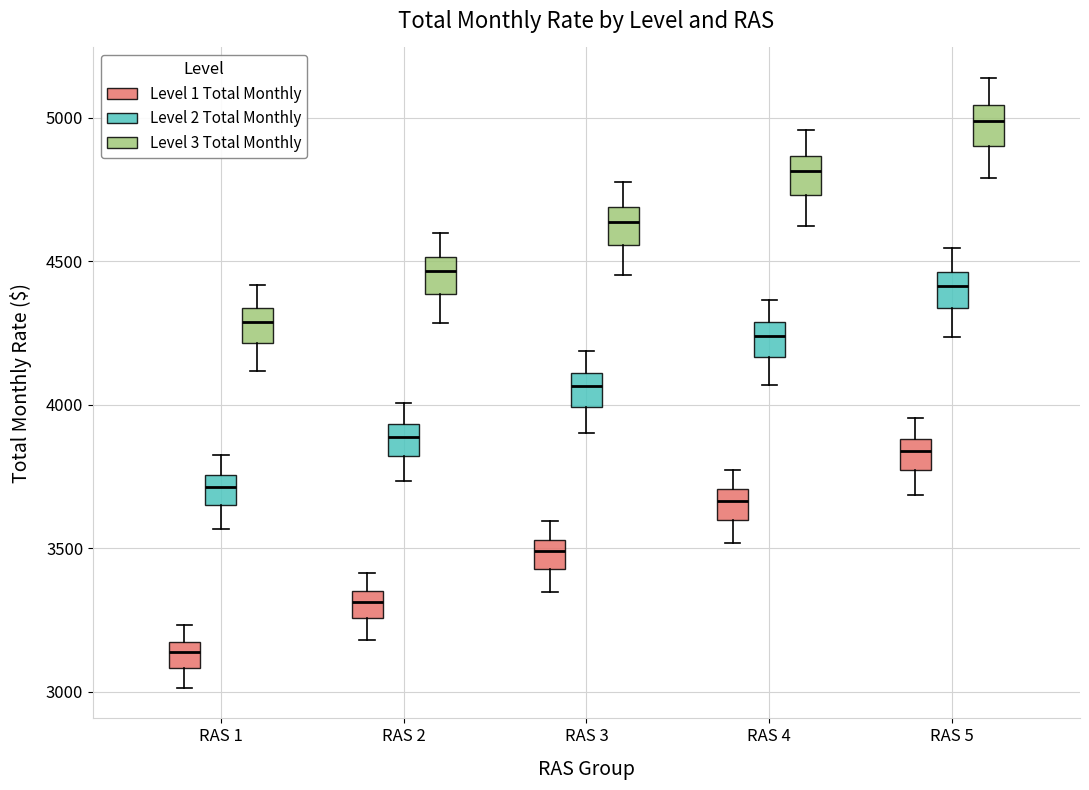

Which box's median line is the lowest?

RAS 1 (Level 1 Total Monthly)